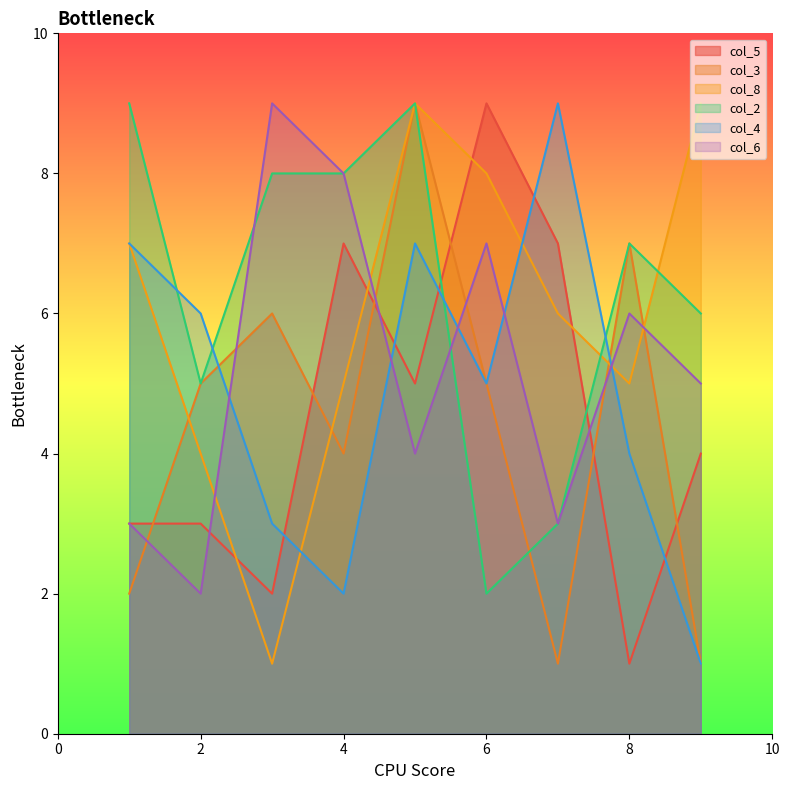

Reading left to right, list all the values displayed in this chart.

col_5: 5=5	3=2	7=7	2=3	4=7	9=4	1=3	8=1	6=9
col_3: 5=9	3=6	7=1	2=5	4=4	9=1	1=2	8=7	6=5
col_8: 5=9	3=1	7=6	2=4	4=5	9=9	1=7	8=5	6=8
col_2: 5=9	3=8	7=3	2=5	4=8	9=6	1=9	8=7	6=2
col_4: 5=7	3=3	7=9	2=6	4=2	9=1	1=7	8=4	6=5
col_6: 5=4	3=9	7=3	2=2	4=8	9=5	1=3	8=6	6=7